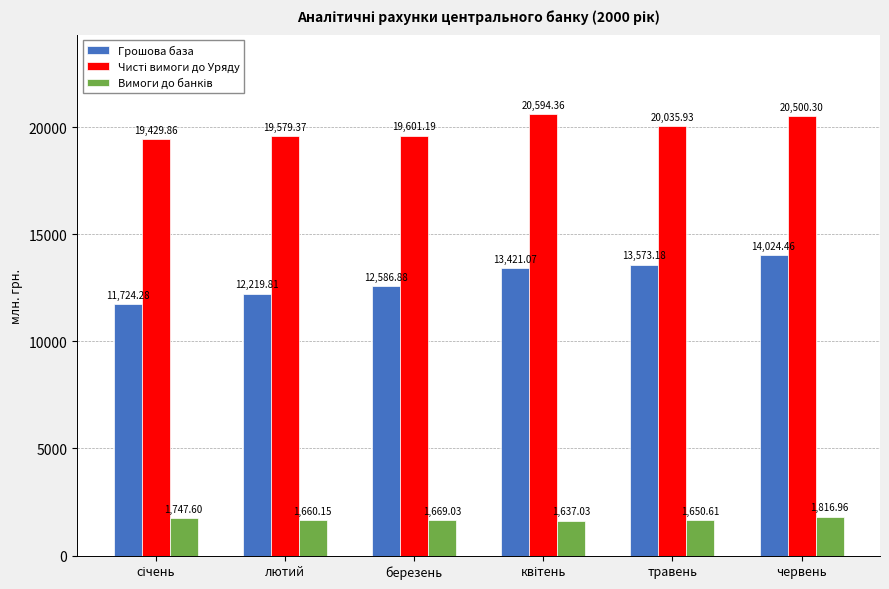

Count the number of data series in this chart.

3